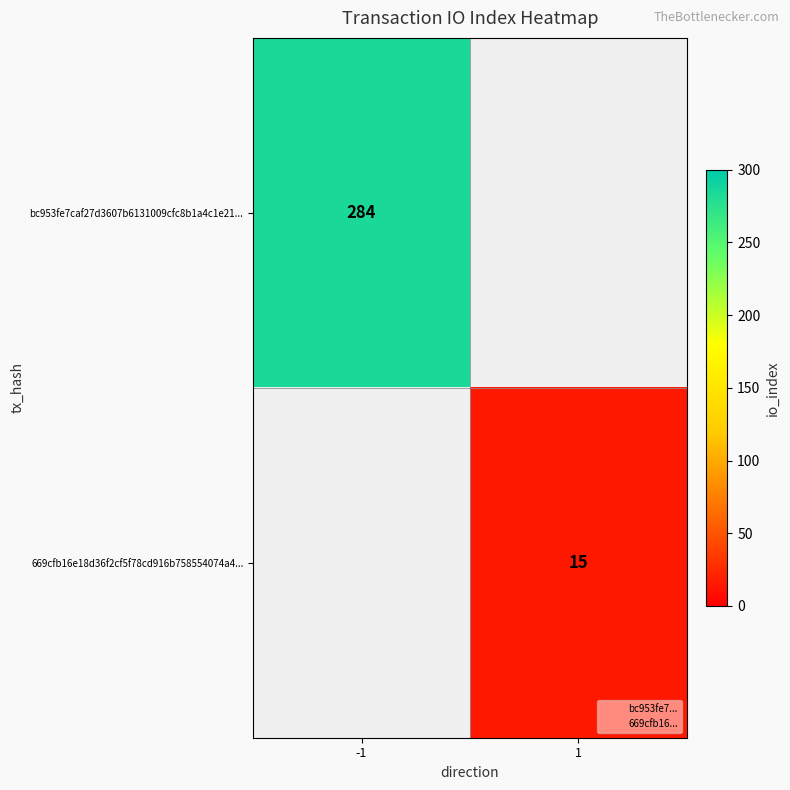

How many series are shown in this chart?

2